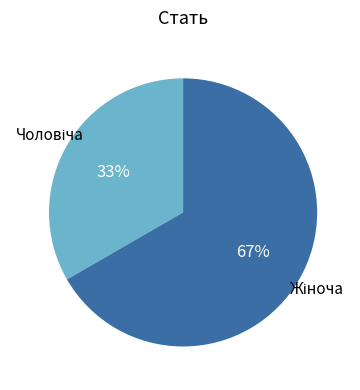

Is there a majority slice in this chart?

Yes